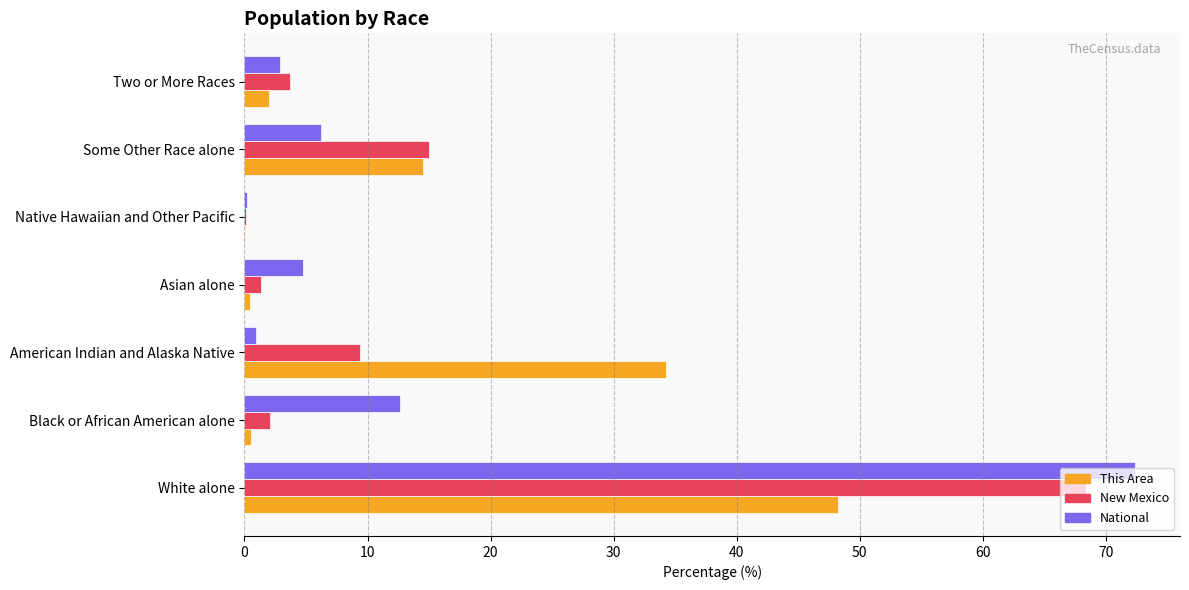

Is the value of National at Black or African American alone greater than the value of New Mexico at Asian alone?

Yes